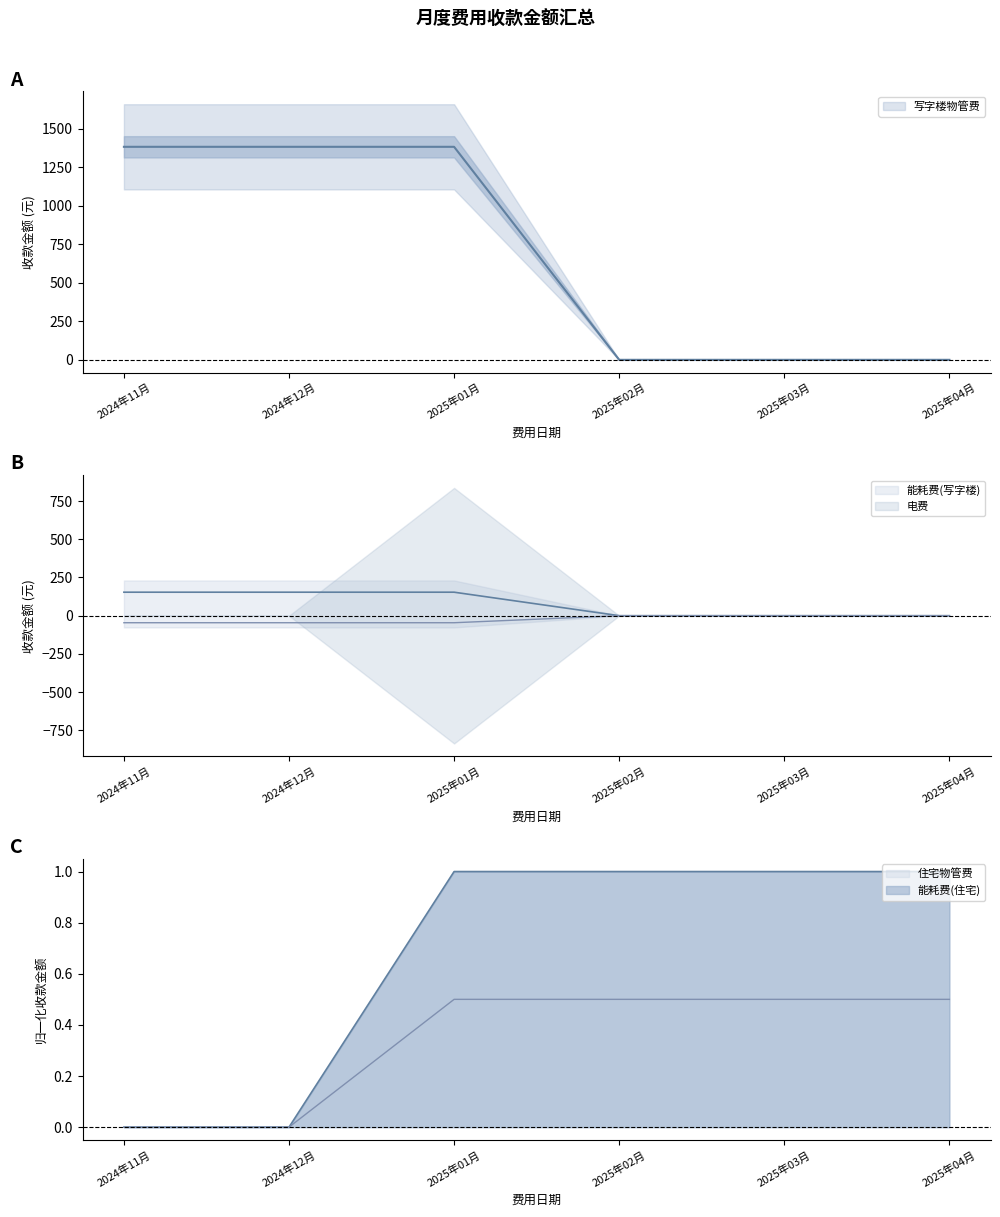

Which series has the widest spread of values?

写字楼物管费